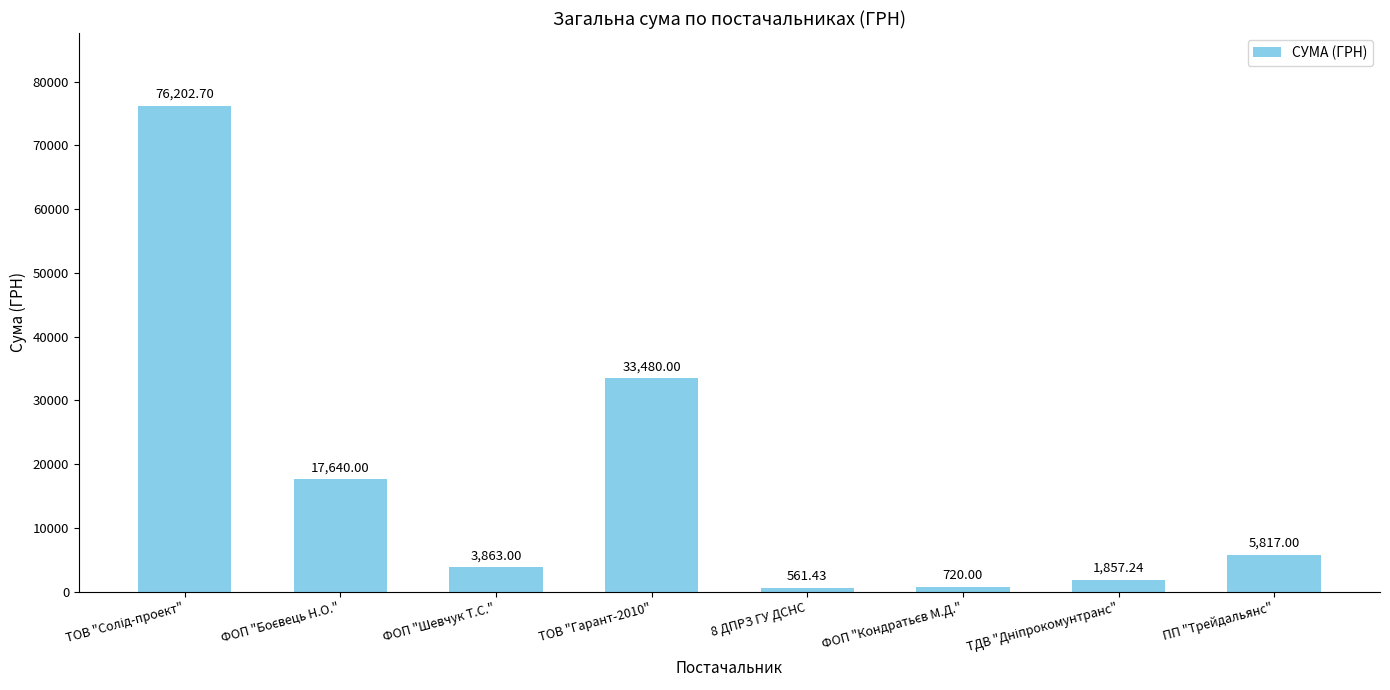

What is the sum of all values?

140141.4